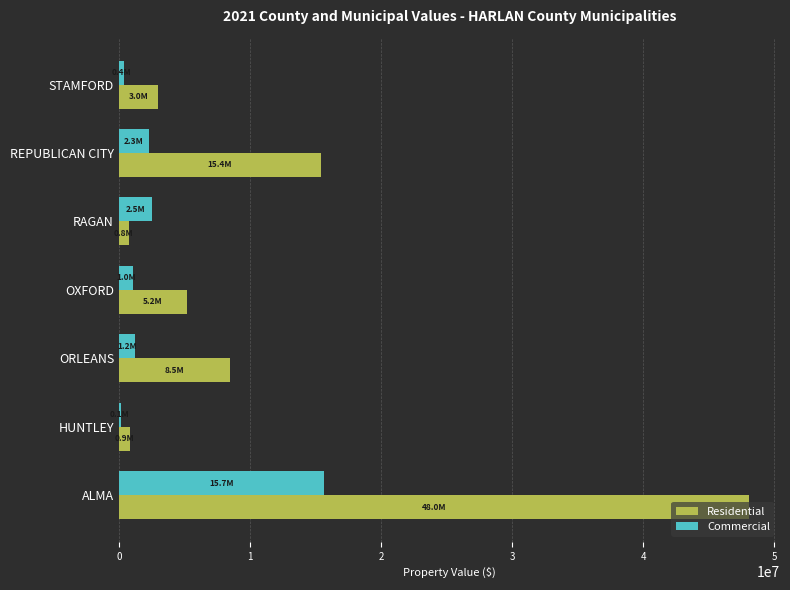

The value of Commercial at ALMA is 22111346. True or false?

False